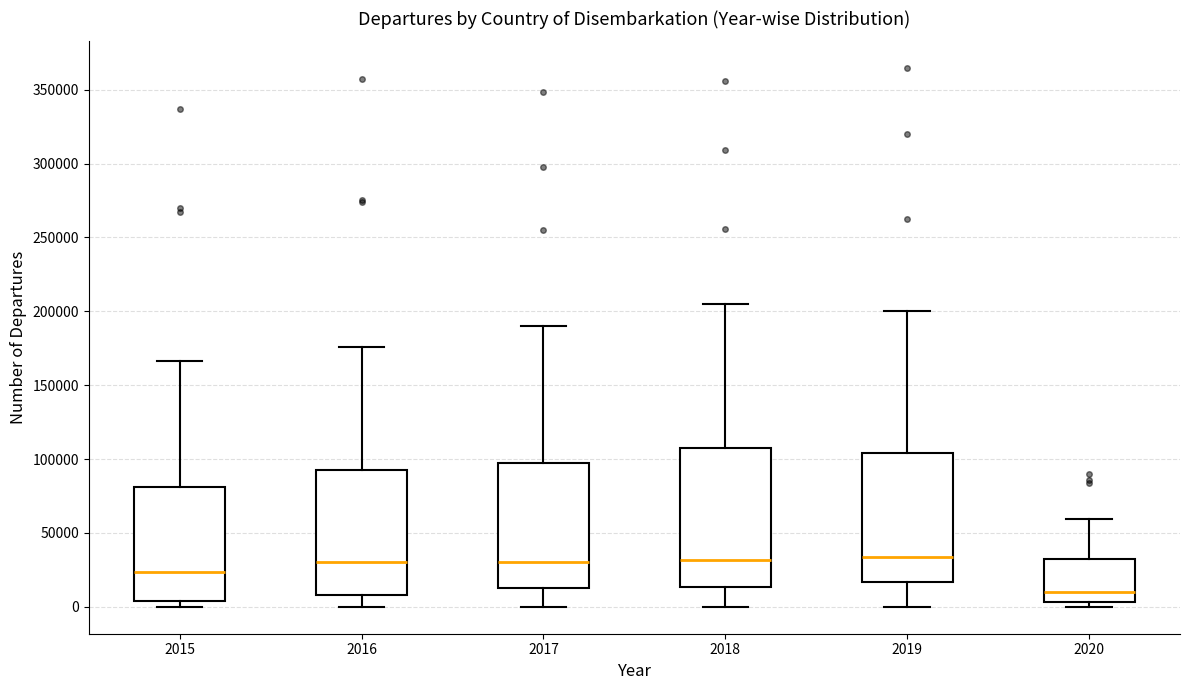

Comparing the boxes themselves (not the whiskers), which one is the tallest?

2018